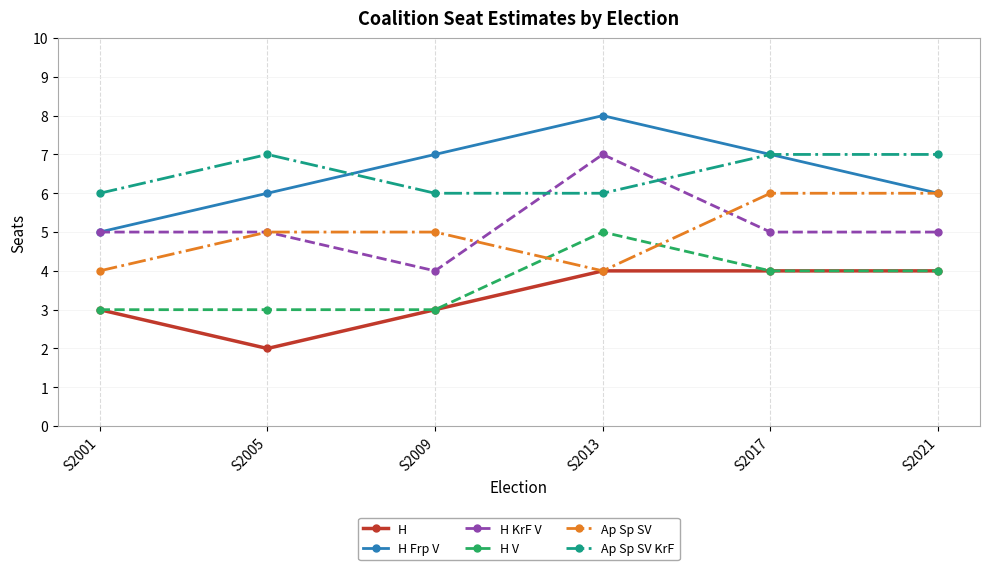

What is the sum of the Ap Sp SV values at S2021 and S2001?

10